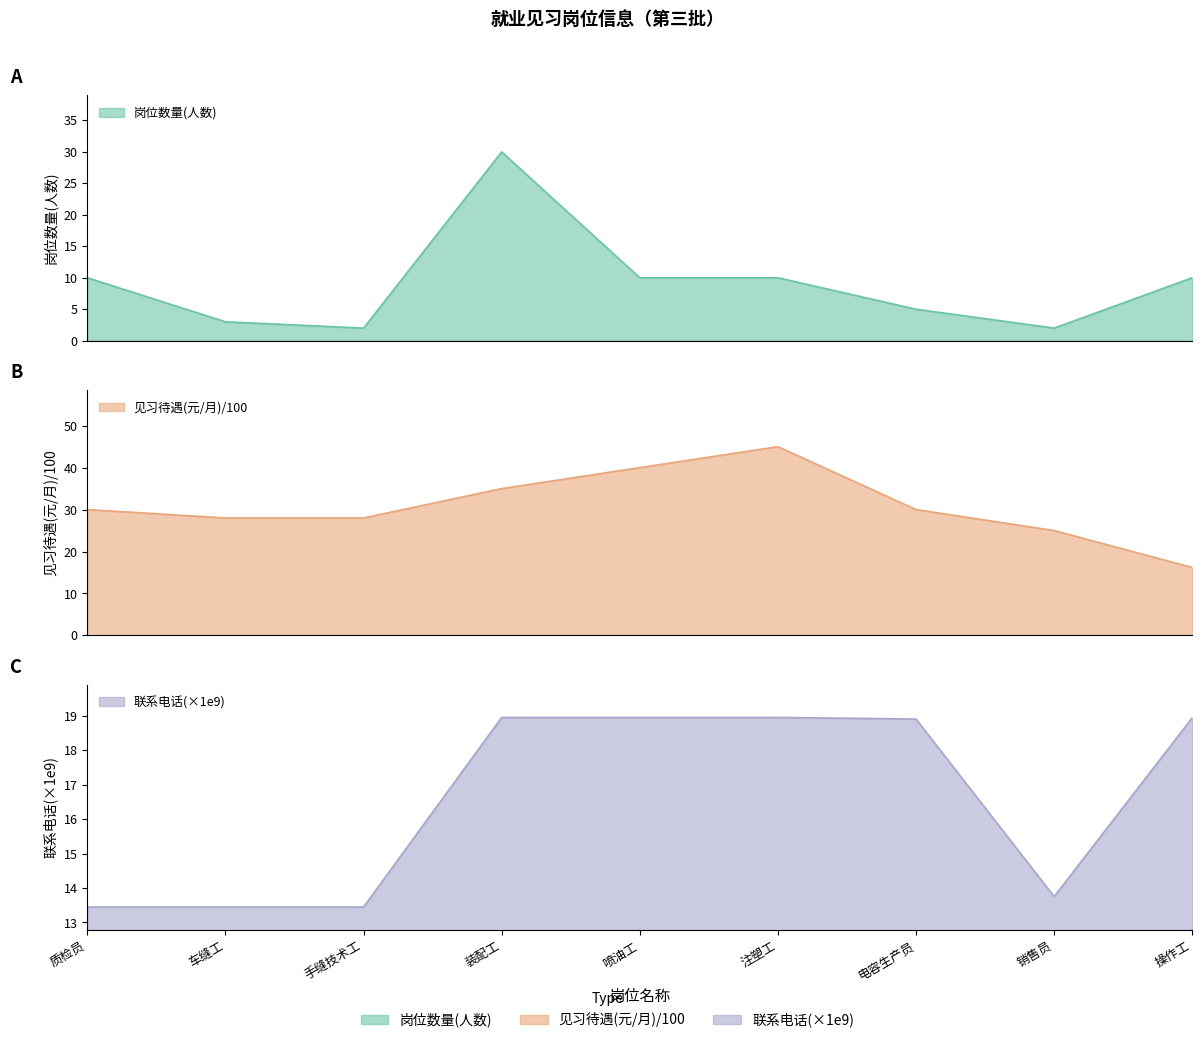

True or false: 联系电话 and 见习待遇(元/月) intersect in this chart.

True